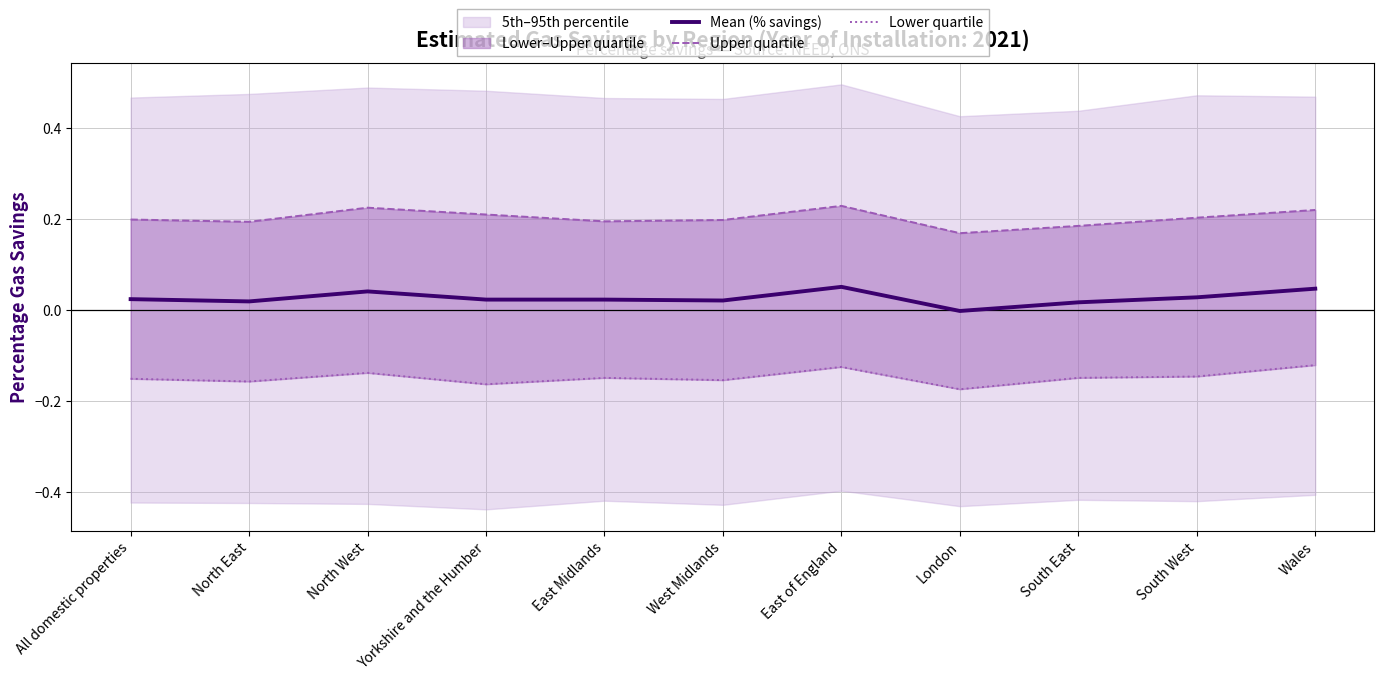

Reading right to left, what are all the values shown in this chart?

Mean (% savings): 0.0	0.0	0.0	-0.0	0.1	0.0	0.0	0.0	0.0	0.0	0.0
Upper quartile: 0.2	0.2	0.2	0.2	0.2	0.2	0.2	0.2	0.2	0.2	0.2
Lower quartile: -0.1	-0.1	-0.1	-0.2	-0.1	-0.2	-0.1	-0.2	-0.1	-0.2	-0.2